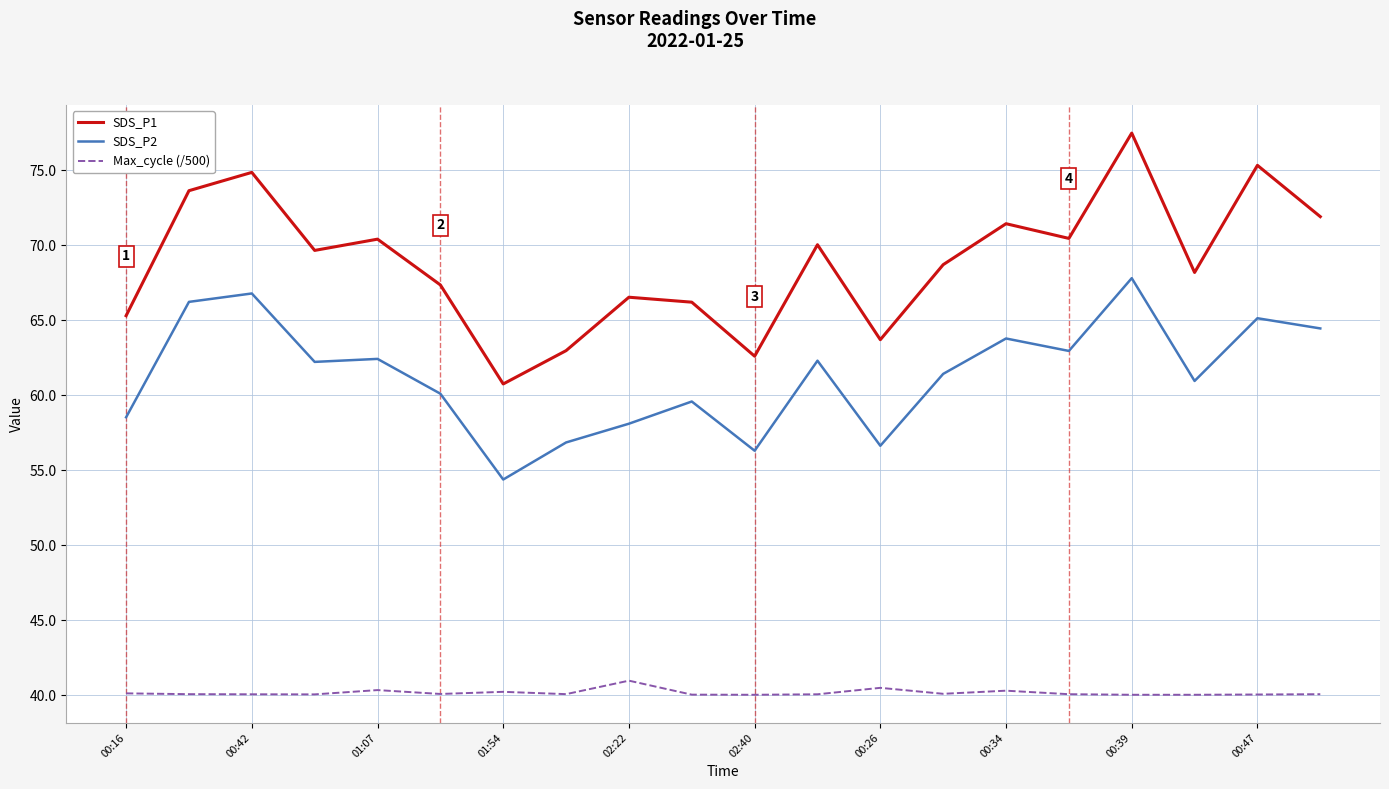

What is the average value of the SDS_P2 series?

61.3